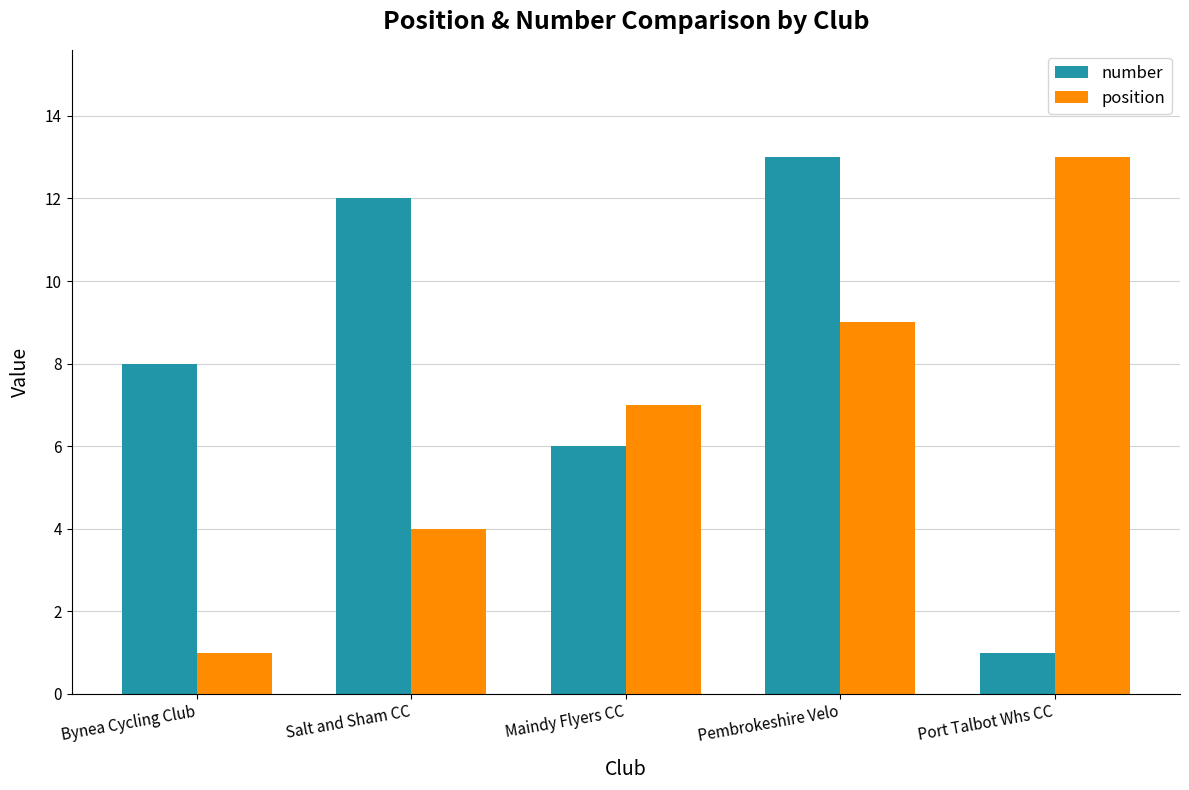

What is the highest value of the number series?

13